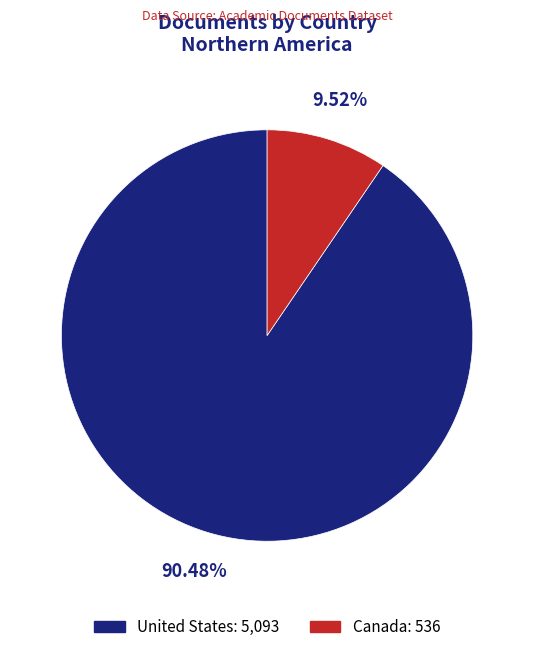

How many segments does this pie chart have?

2